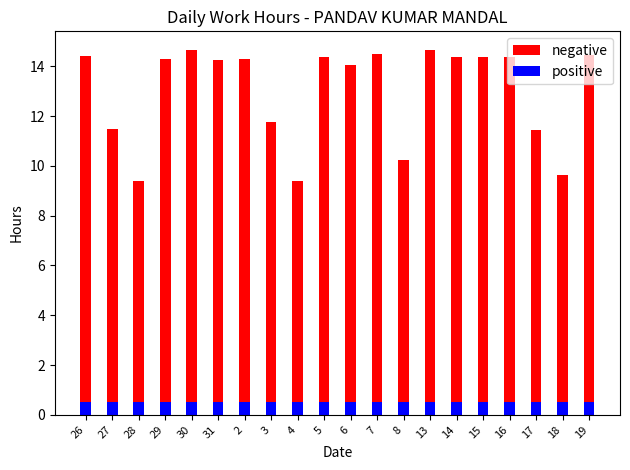

What is the average value of the positive series?

0.5